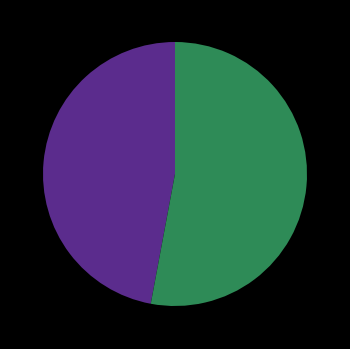

Is there a majority slice in this chart?

Yes